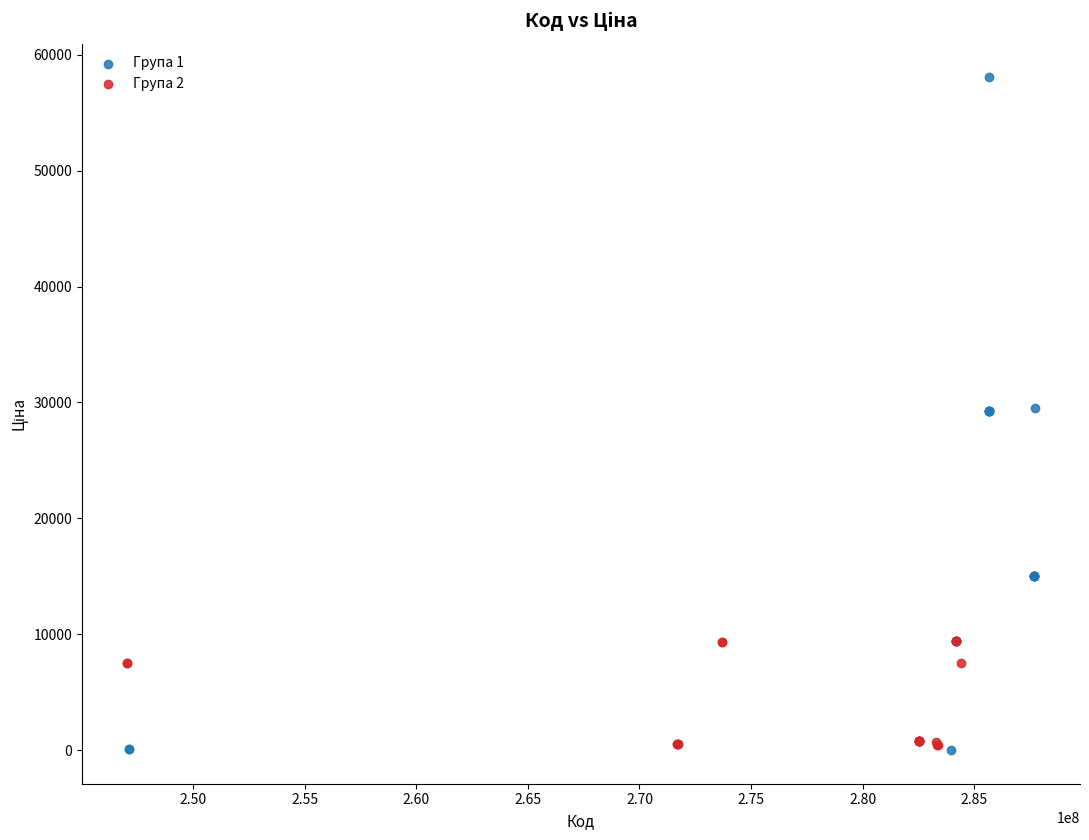

Which series has the largest Y range (max minus min)?

Група 1